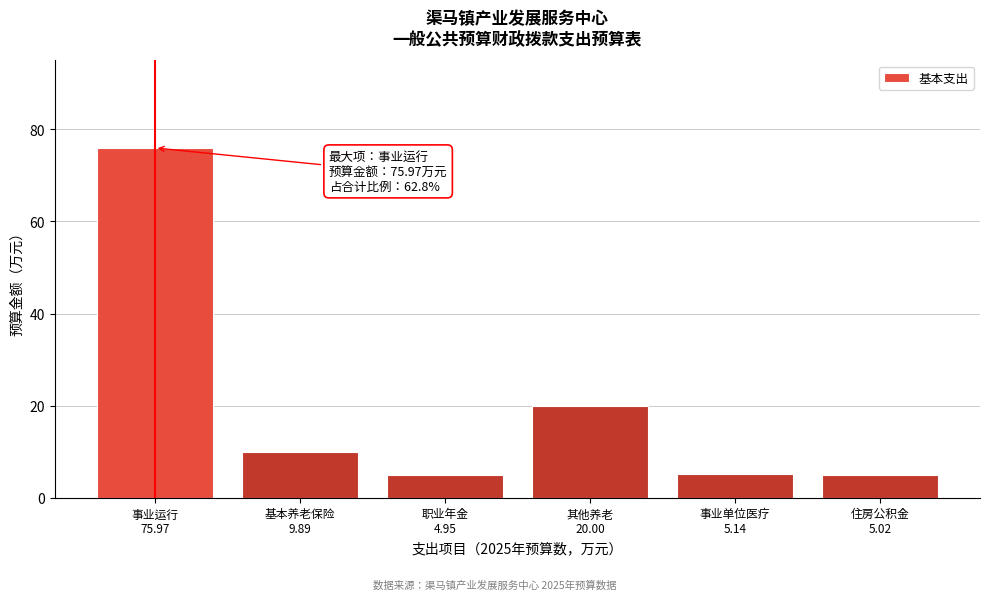

What is the average value?

20.2